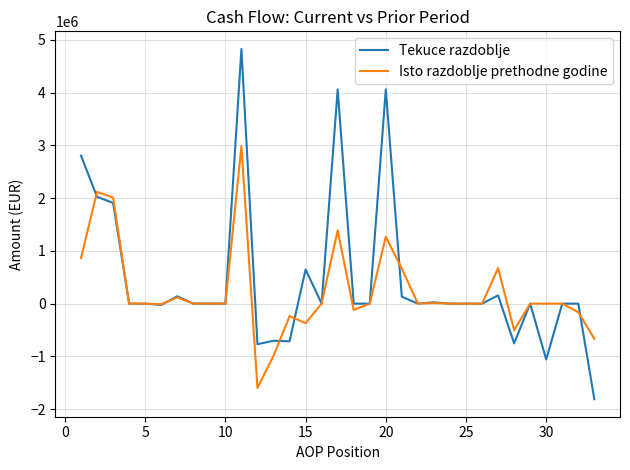

Which series has the largest range (max minus min)?

Tekuce razdoblje